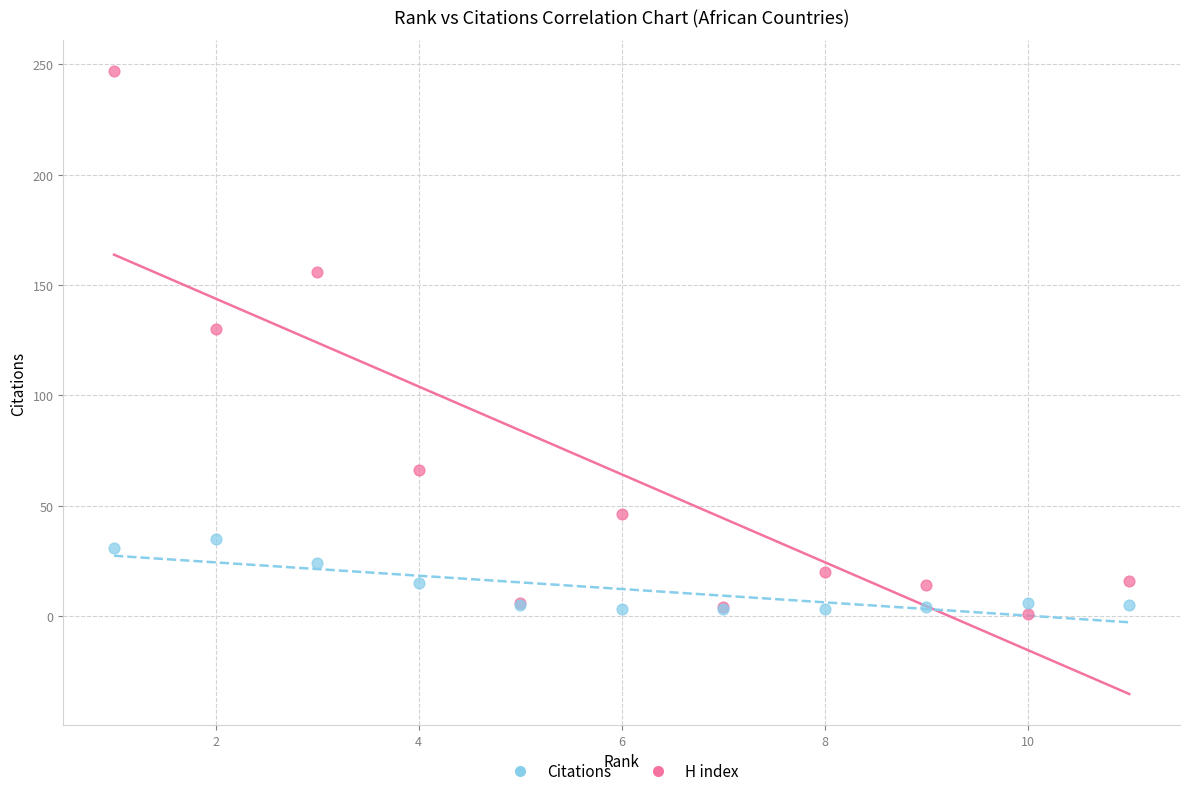

In the Citations series, what Y value is closest to 124?

130